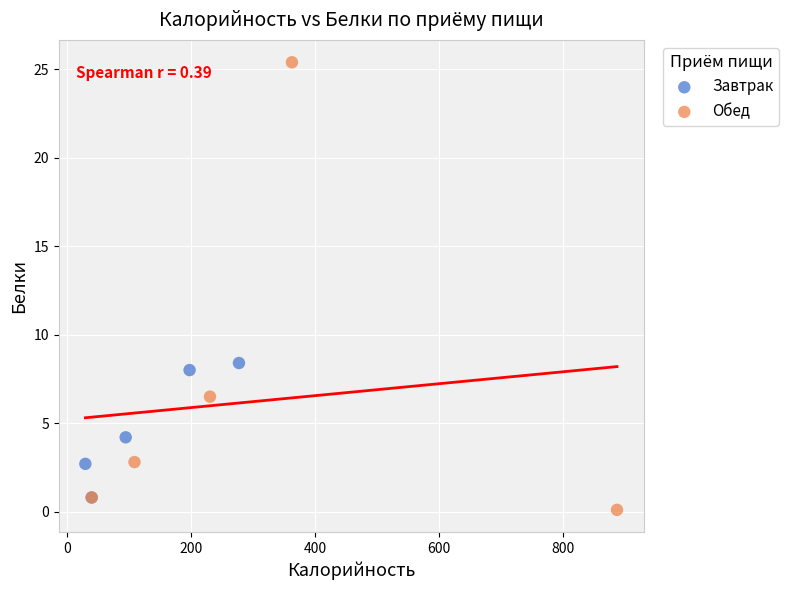

Which series contains the highest Y value?

Обед